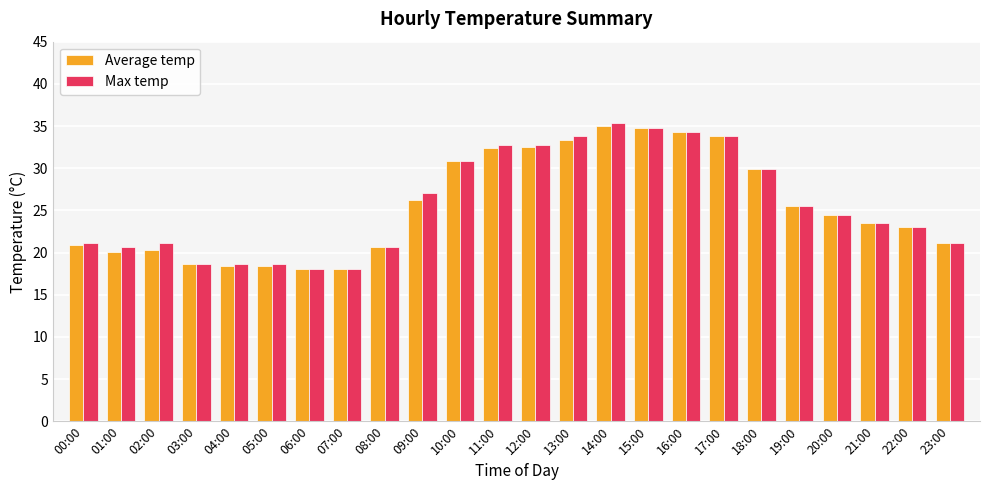

What is the average value of the Average temp series?

25.6